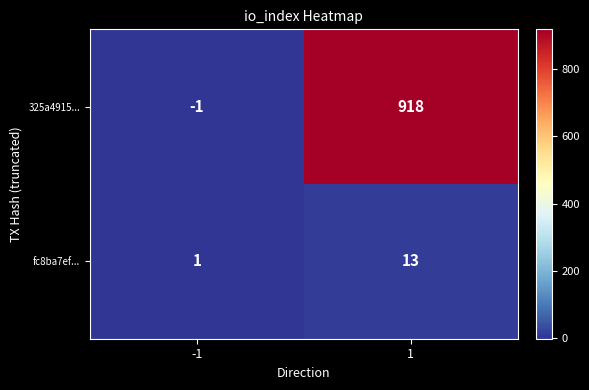

What is the maximum value shown in the chart?

918